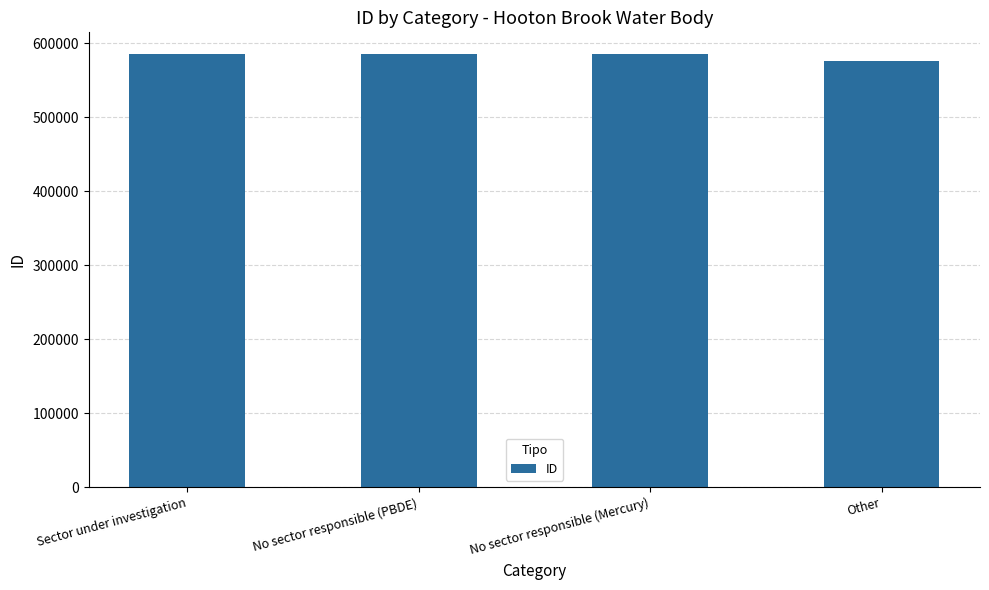

What is the ratio of the value at No sector responsible (Mercury) to the value at Sector under investigation?

1.0